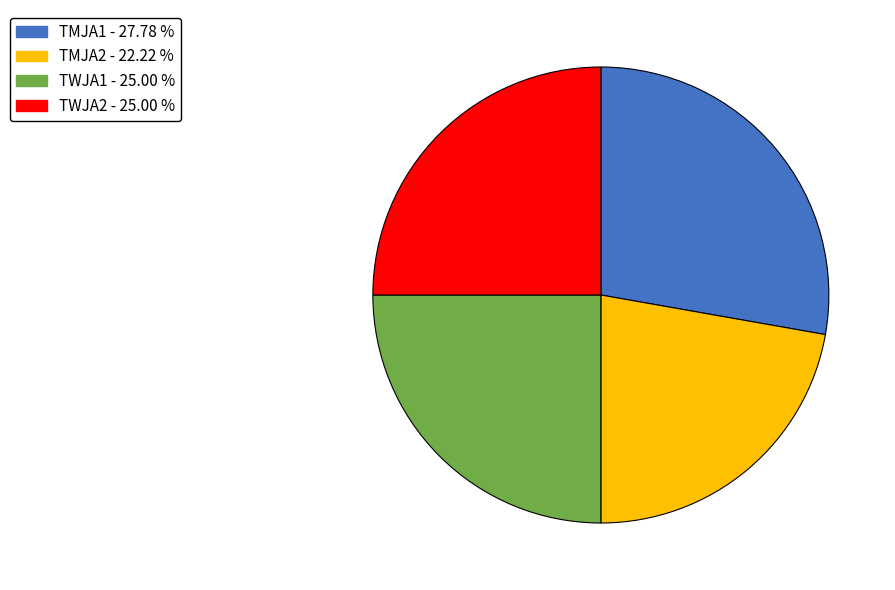

Is there a majority slice in this chart?

No